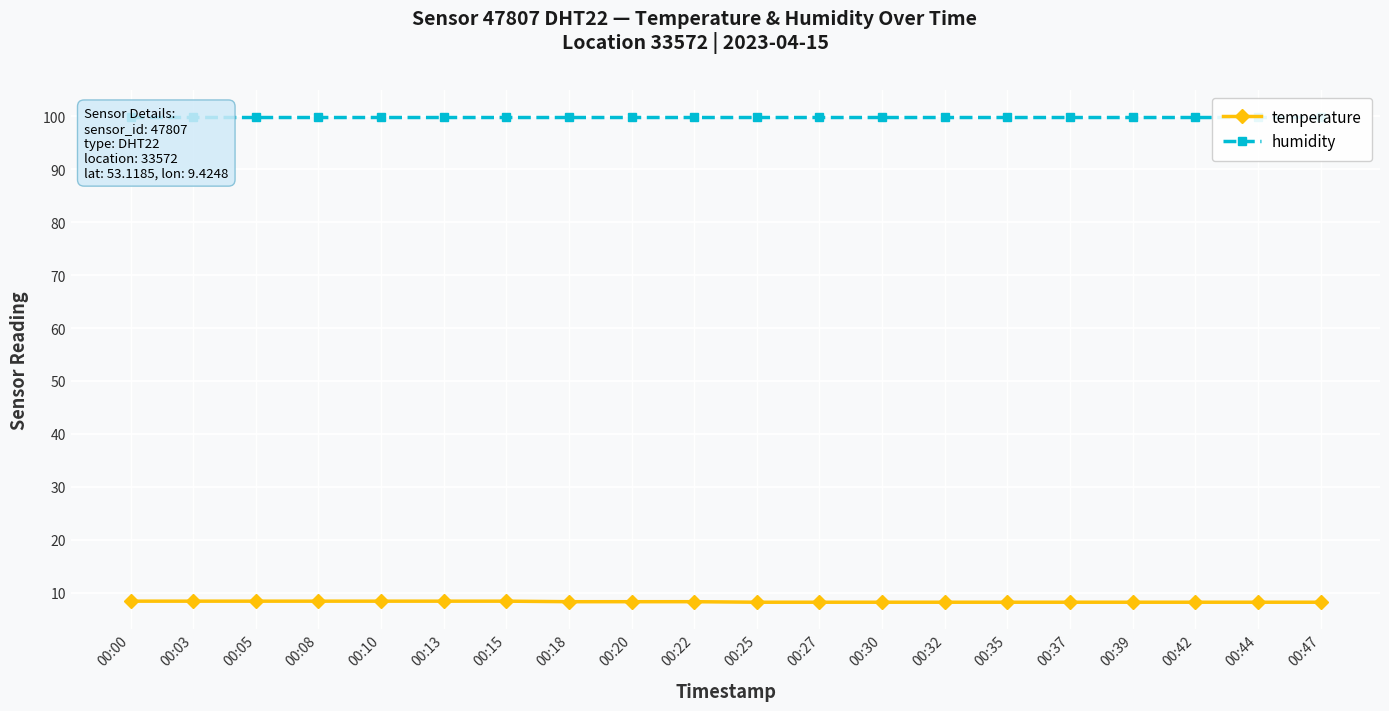

True or false: temperature and humidity cross at least once.

False